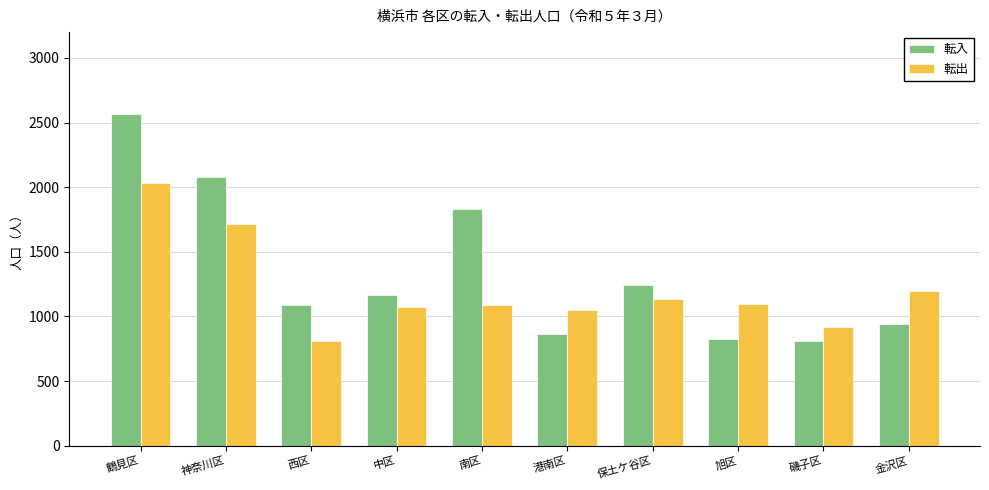

What position from the left is 磯子区?

9